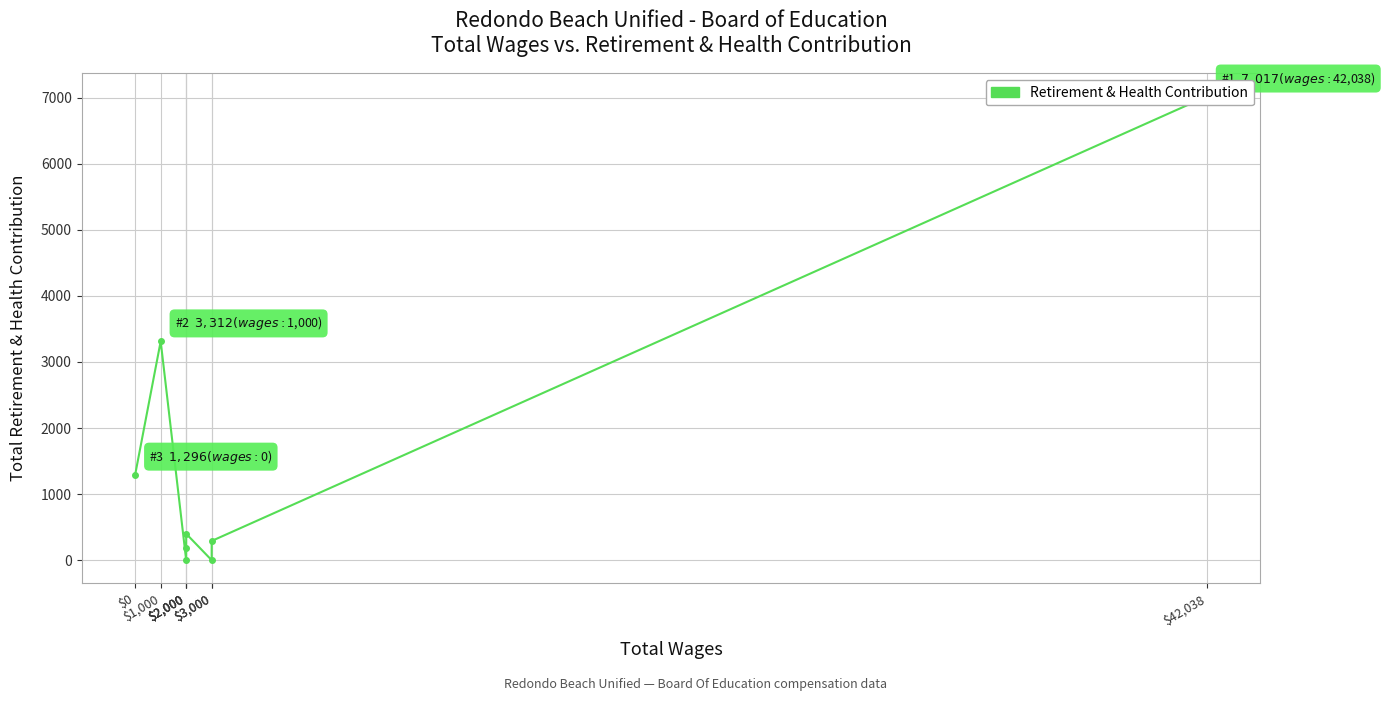

How many points are higher than both their immediate neighbors (excluding endpoints)?

2